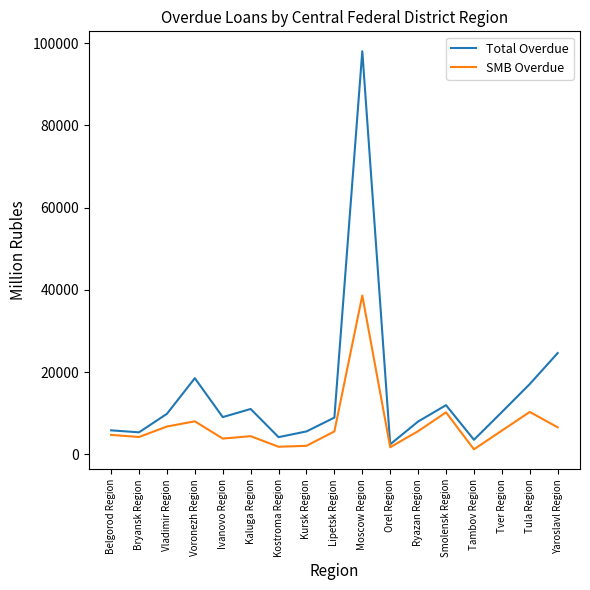

What is the difference between the highest and lowest values at Ryazan Region?

2349